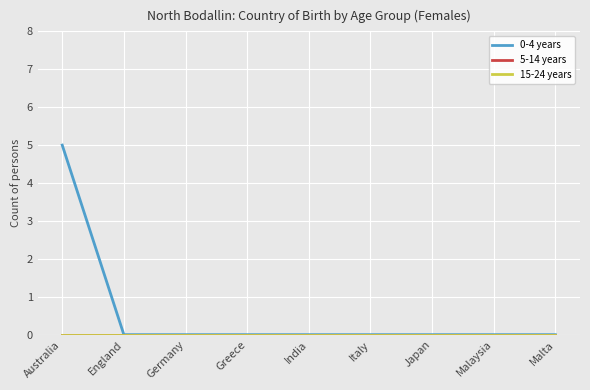

Is this an area chart (filled region under the line)?

No